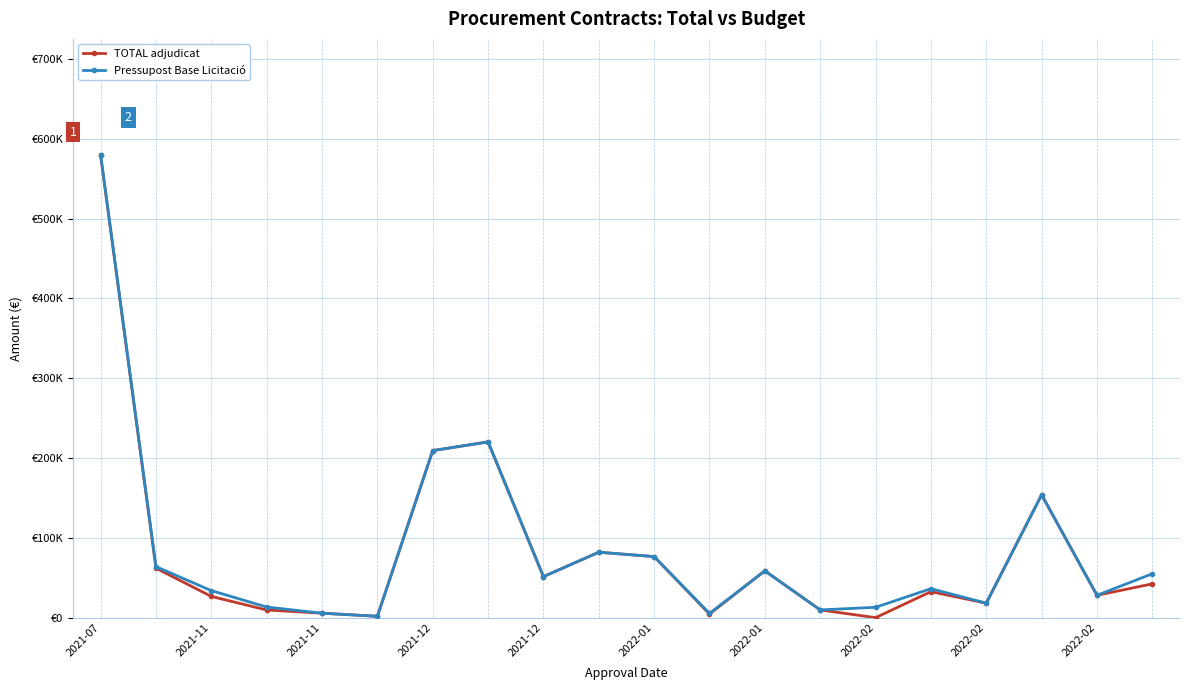

True or false: TOTAL adjudicat and Pressupost Base Licitació cross at least once.

False